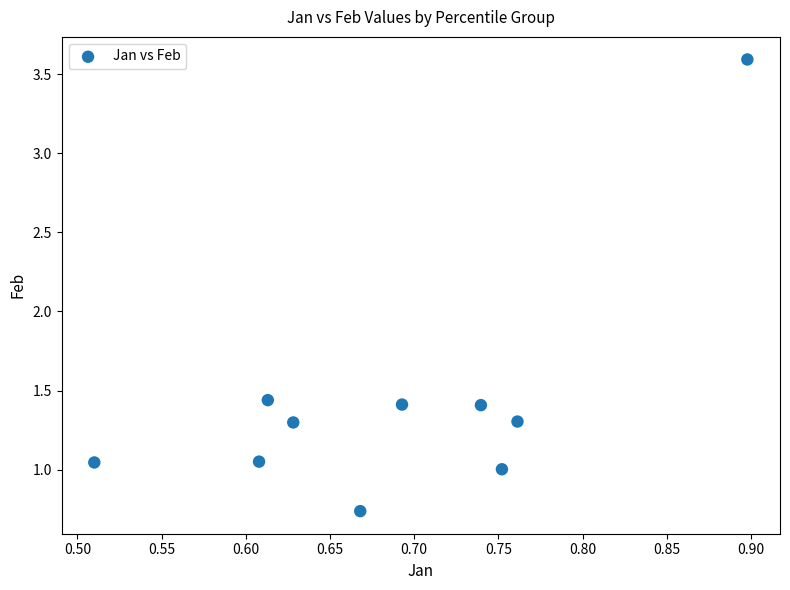

What is the range of X values (max minus min)?

0.4